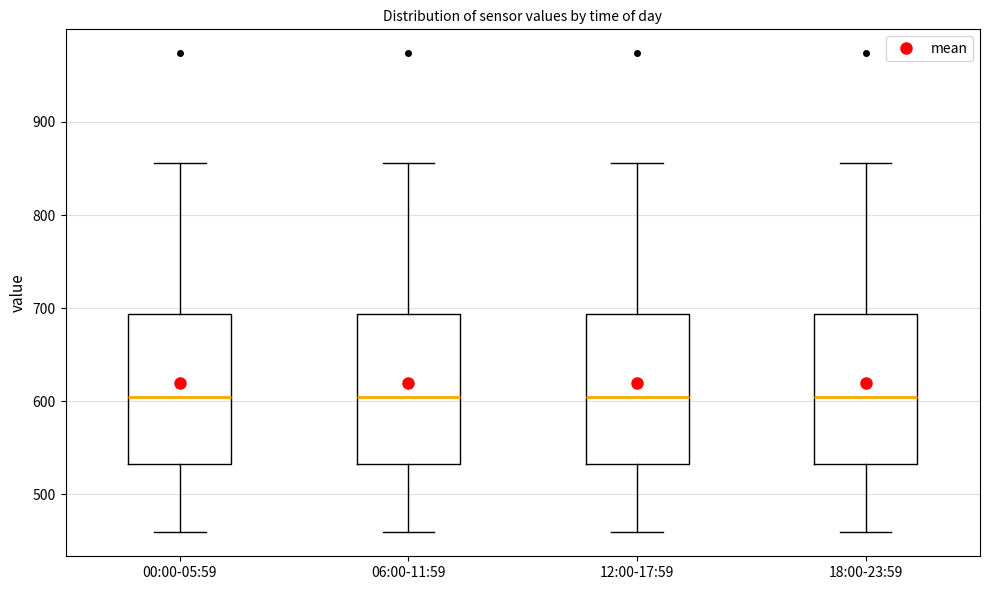

Where does the lower whisker of the box for 06:00-11:59 end on the y-axis? The values are not printed on the chart, so give them approximately, as read against the axis.

460